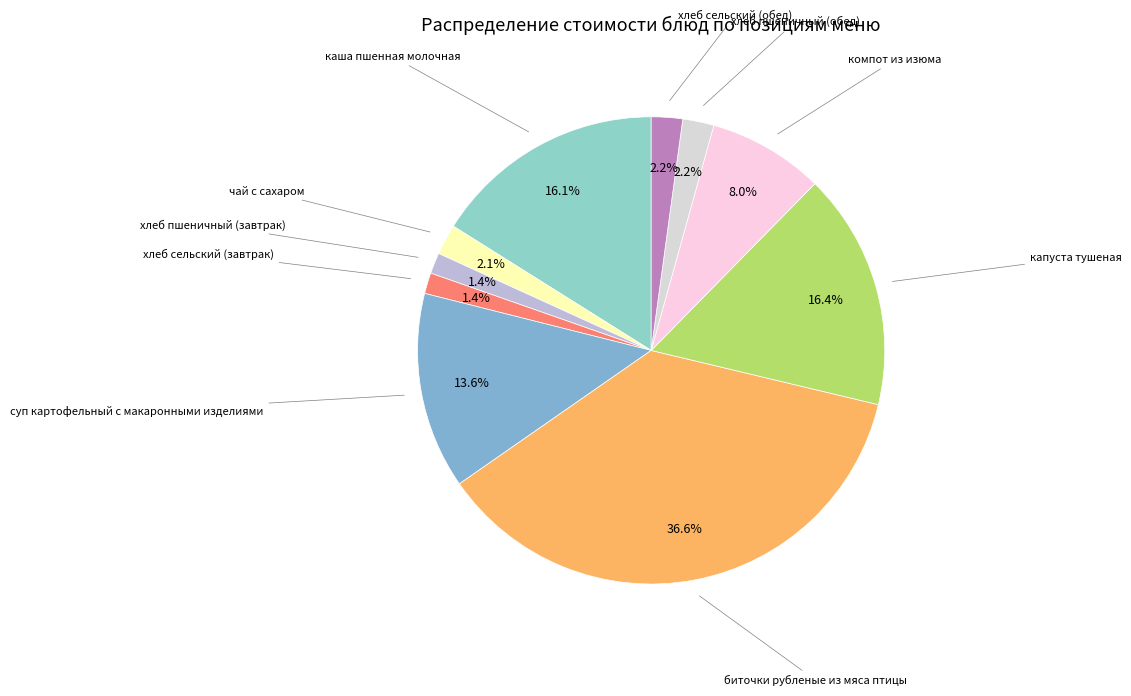

To the nearest percent, what is the average slice percentage?

10%